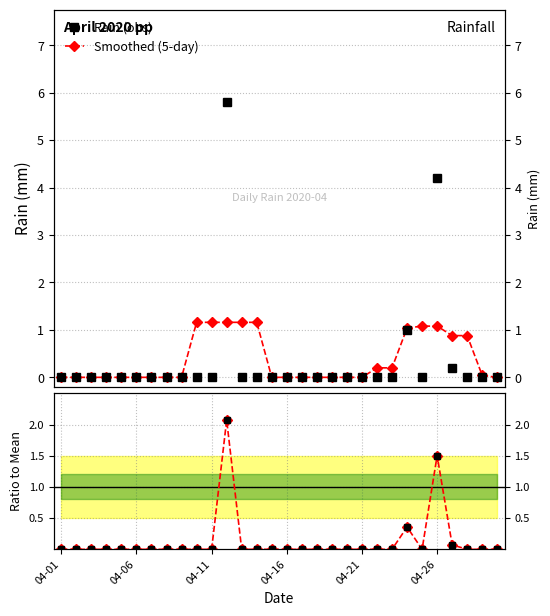

List the series in order of their peak value, highest first.

Rain (obs), Ratio to mean, Smoothed (5-day)